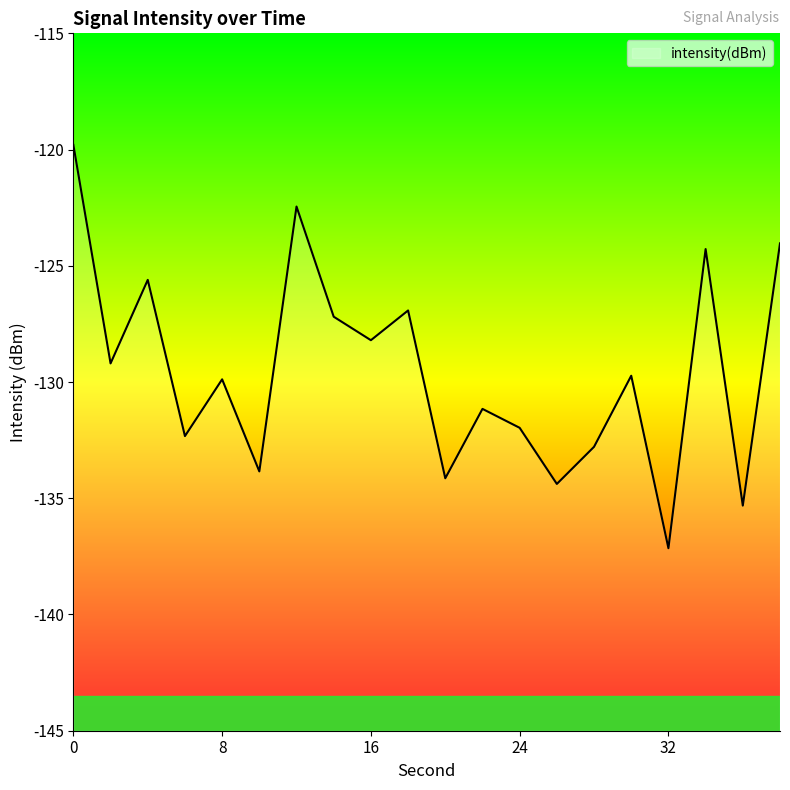

What is the greatest value displayed?

-119.8